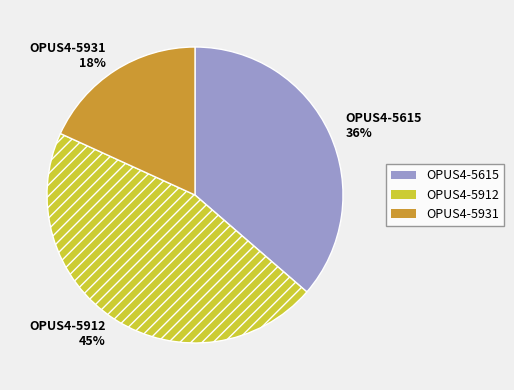

Is it true that OPUS4-5912 is 45% of the pie?

True